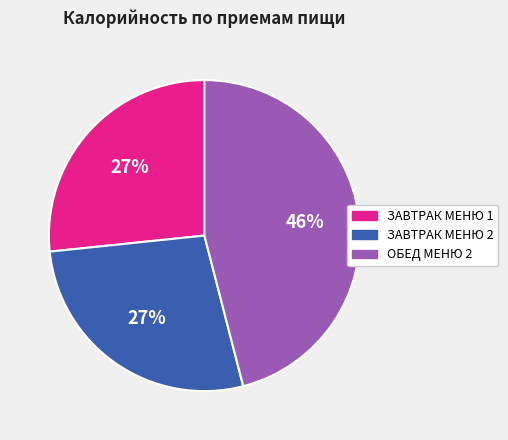

Do ЗАВТРАК МЕНЮ 1 and ОБЕД МЕНЮ 2 together represent more than half of the pie?

Yes